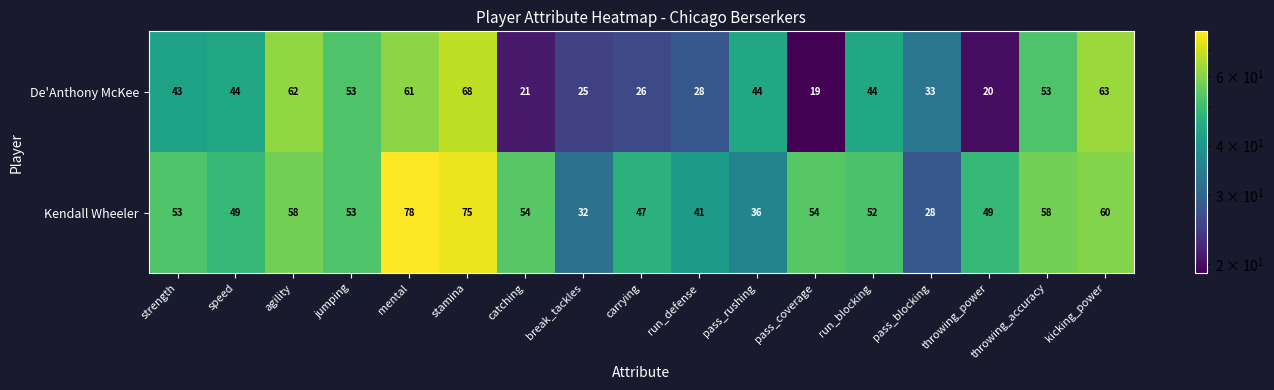

The Kendall Wheeler series shows 18 at break_tackles. True or false?

False